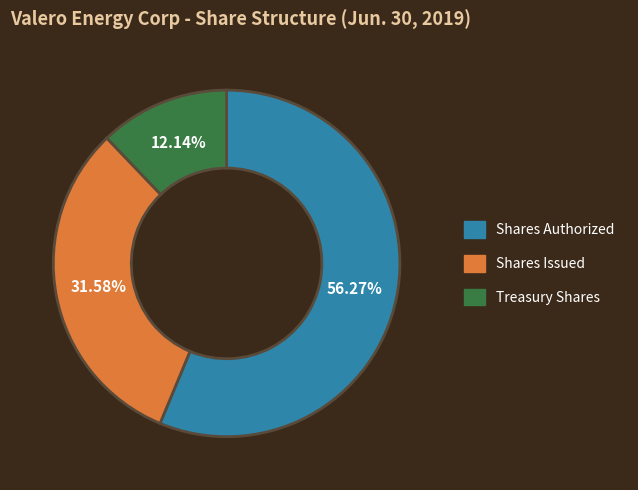

To the nearest percent, what is the difference between the largest and smallest slice percentages?

44%